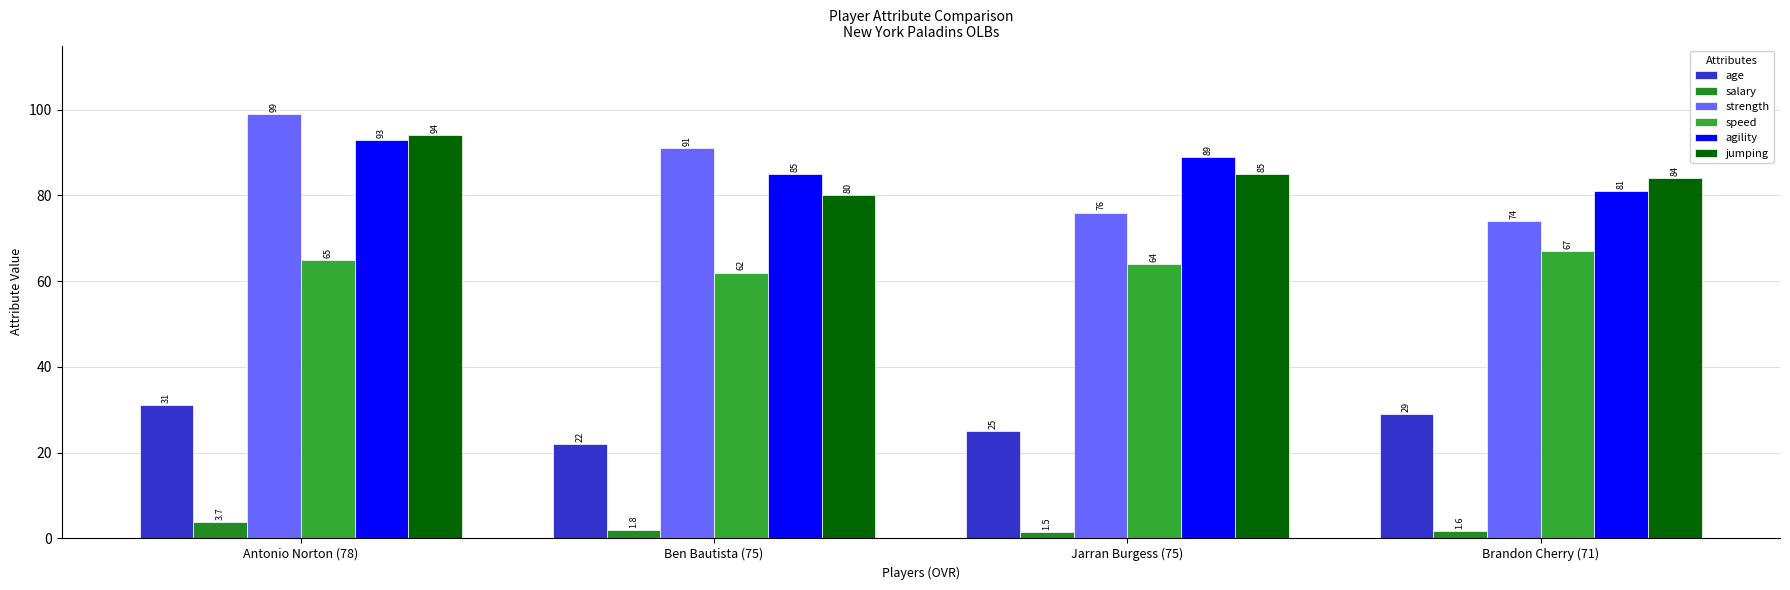

What is the label of the 2nd bar from the left?

Ben Bautista (75)